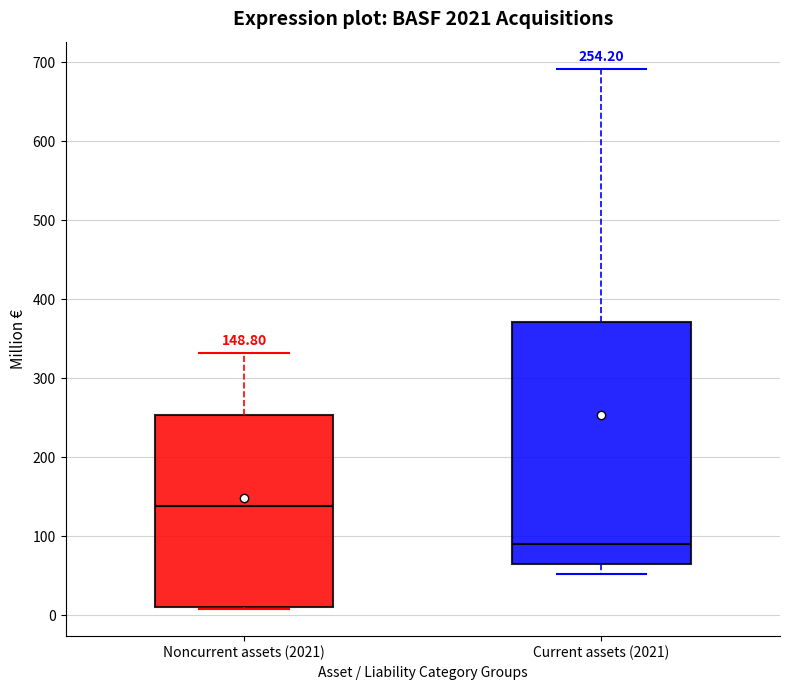

Which box's median line is the highest?

Noncurrent assets (2021)